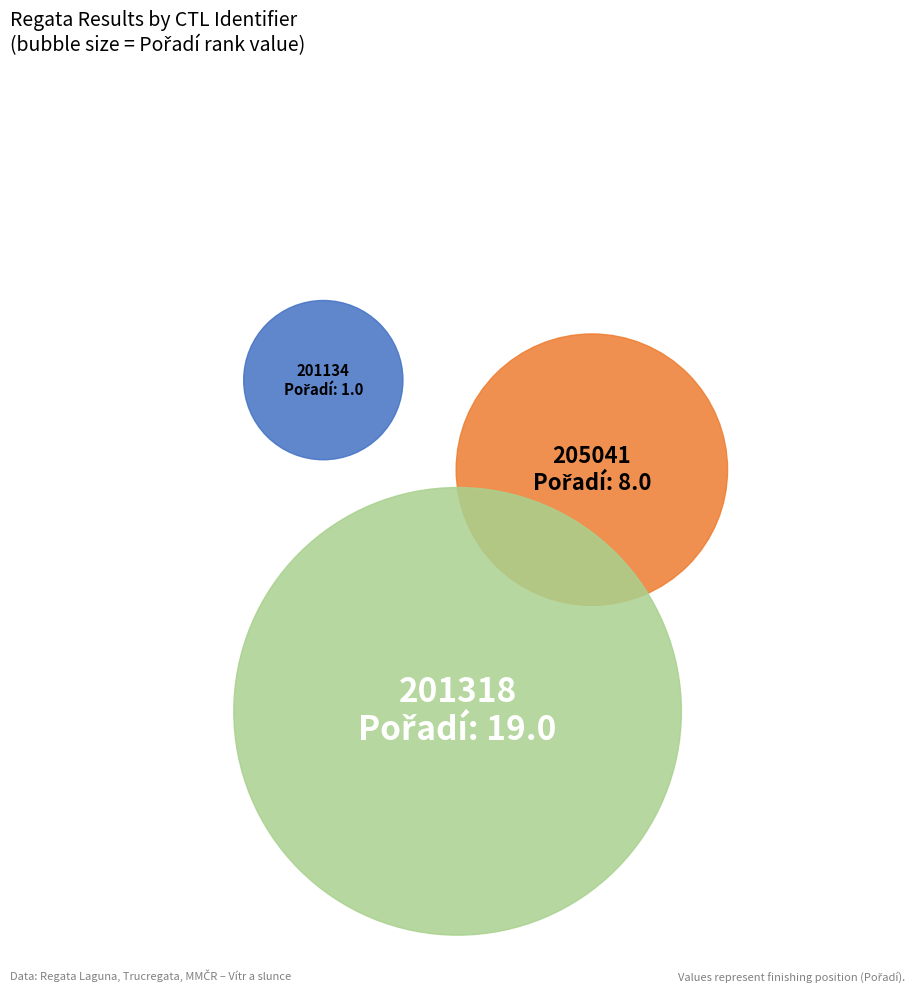

Which slice is the smallest?

201134